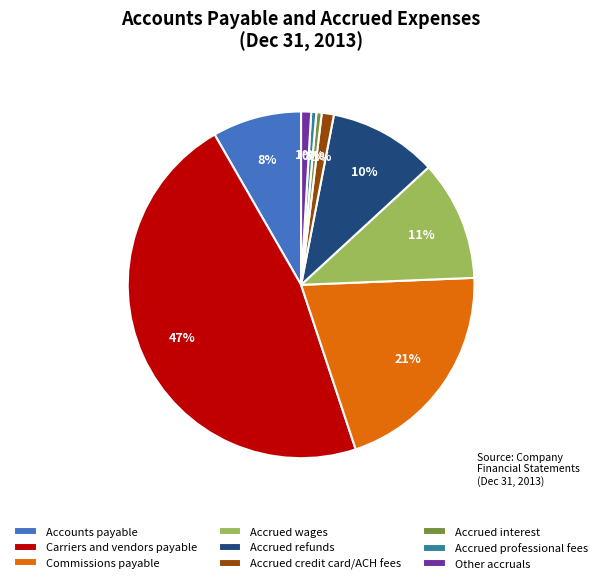

The Accrued interest slice represents 14% of the pie. True or false?

False